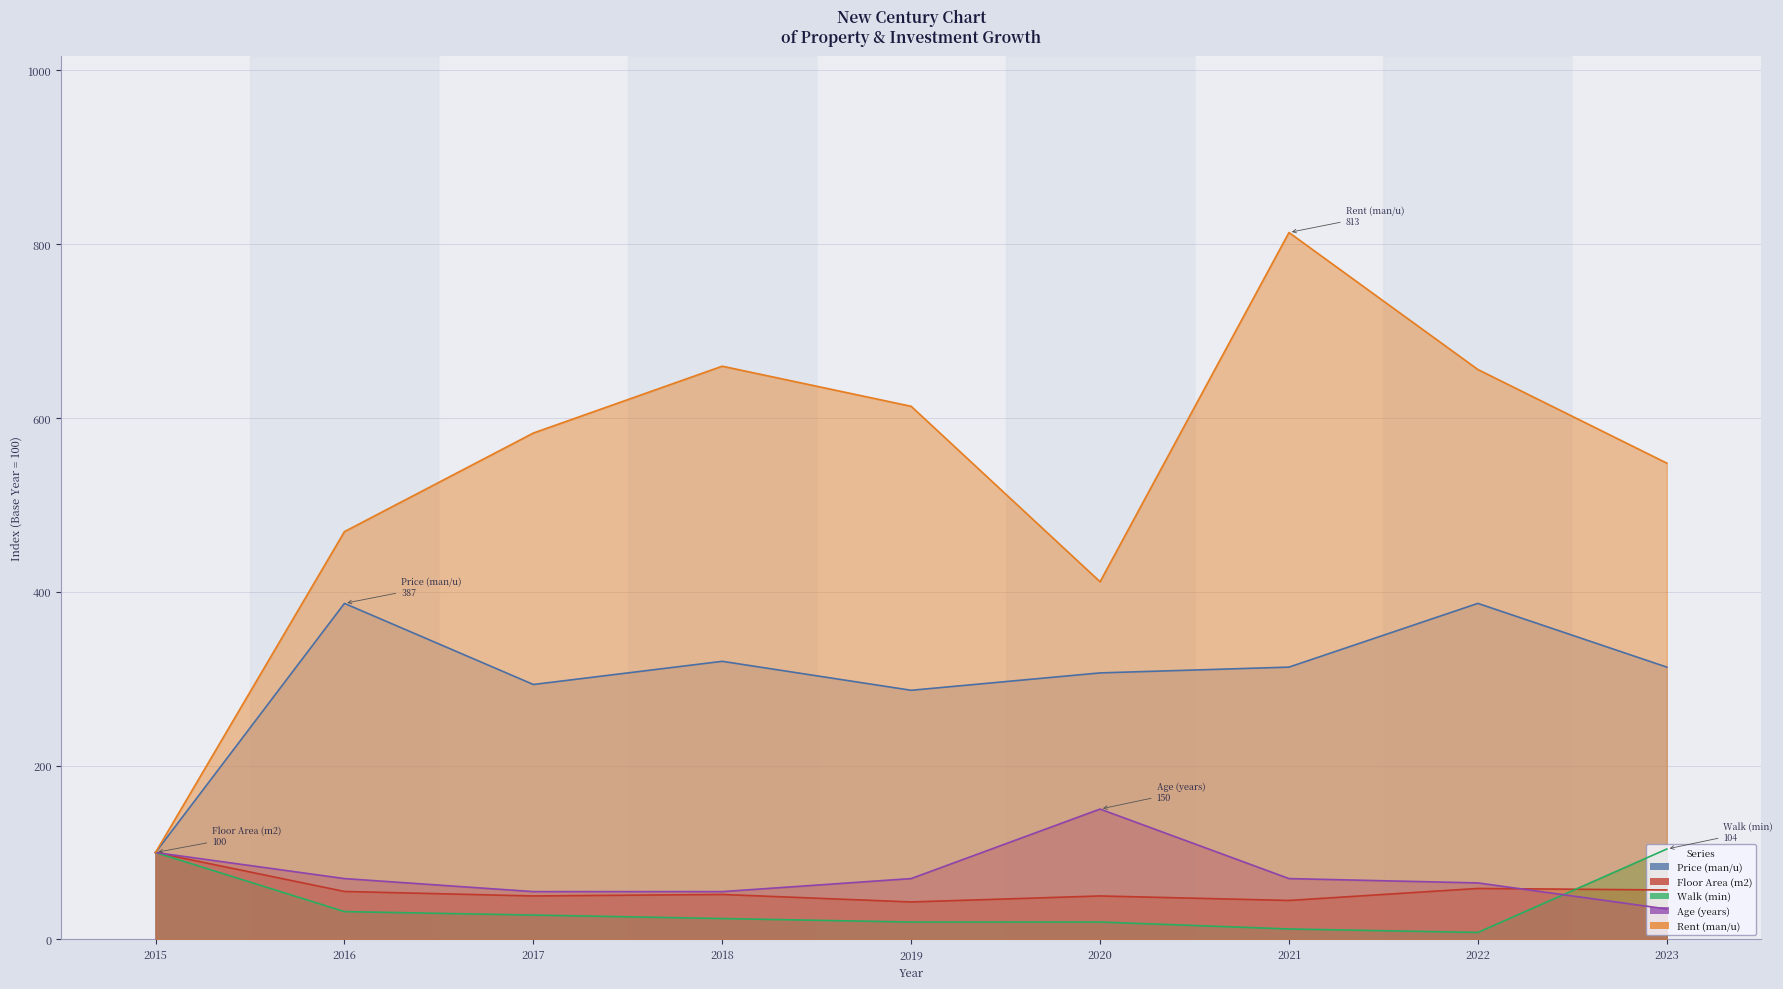

At 2019, list the series in order from largest to smallest.

Rent (man/u), Price (man/u), Age (years), Floor Area (m2), Walk (min)